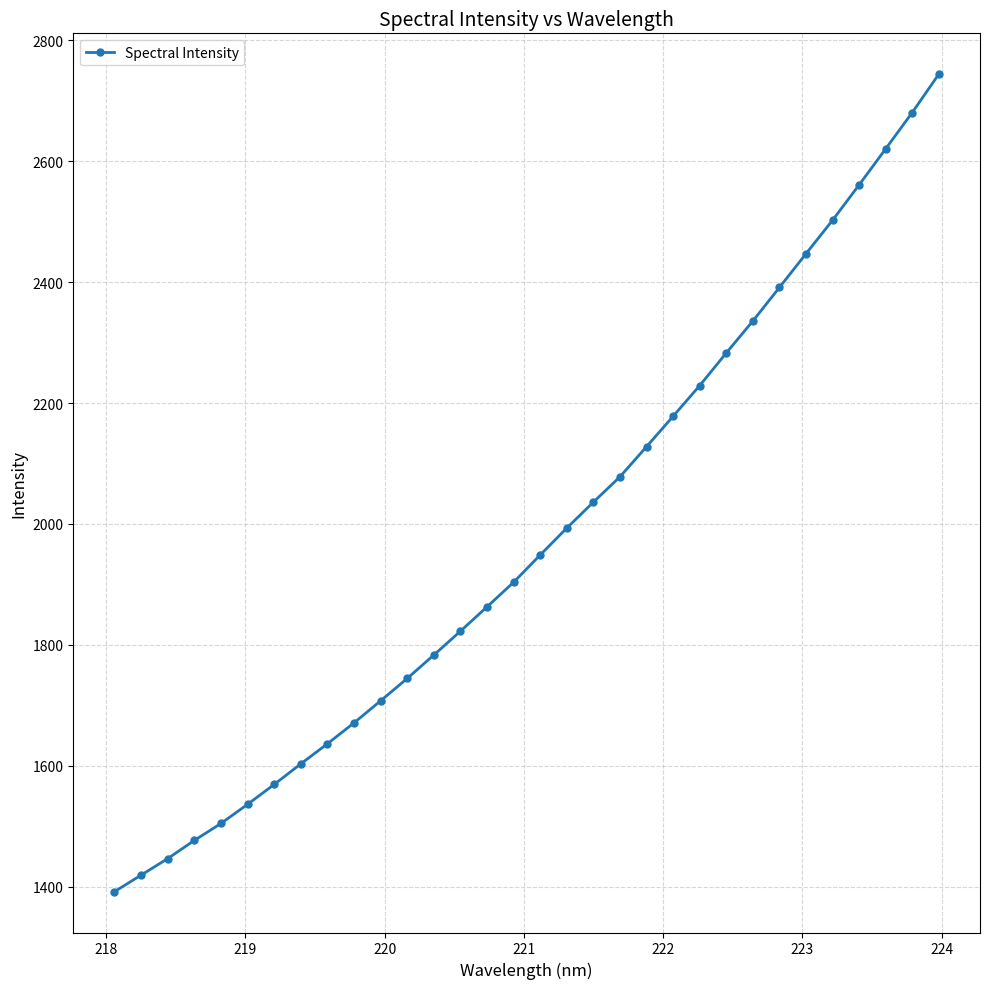

True or false: there are more than 2 points higher than both neighbors.

False